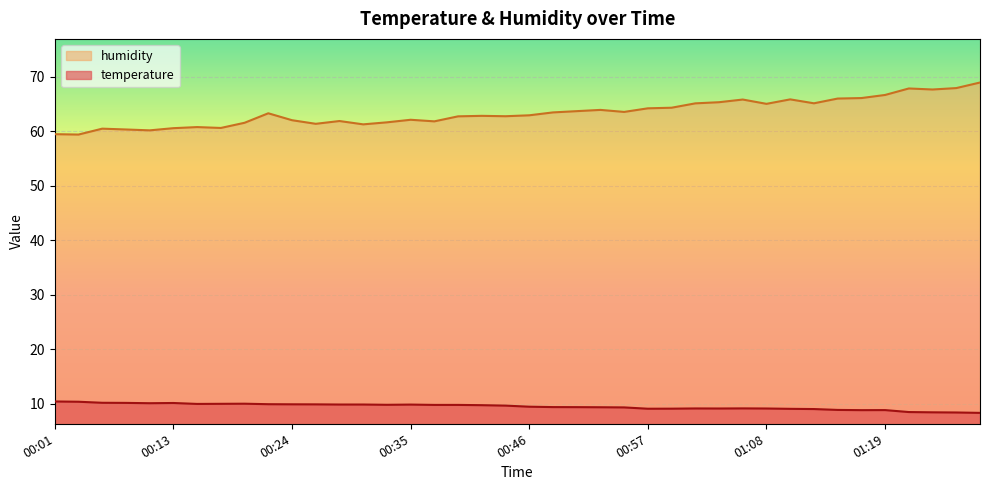

Reading left to right, what are all the values shown in this chart?

temperature: 00:01=10.4	00:04=10.4	00:06=10.2	00:08=10.2	00:10=10.1	00:13=10.2	00:15=10.0	00:17=10.0	00:19=10.0	00:22=9.9	00:24=9.9	00:26=9.9	00:28=9.9	00:31=9.9	00:33=9.8	00:35=9.9	00:37=9.8	00:39=9.8	00:42=9.8	00:44=9.7	00:46=9.5	00:48=9.4	00:50=9.4	00:53=9.4	00:55=9.3	00:57=9.1	00:59=9.1	01:01=9.2	01:04=9.1	01:06=9.2	01:08=9.1	01:10=9.1	01:12=9.0	01:15=8.9	01:17=8.8	01:19=8.8	01:27=8.5	01:35=8.4	01:37=8.4	01:39=8.3
humidity: 00:01=59.4	00:04=59.4	00:06=60.5	00:08=60.3	00:10=60.1	00:13=60.5	00:15=60.7	00:17=60.6	00:19=61.5	00:22=63.3	00:24=62.0	00:26=61.3	00:28=61.9	00:31=61.2	00:33=61.6	00:35=62.1	00:37=61.8	00:39=62.7	00:42=62.8	00:44=62.7	00:46=62.9	00:48=63.4	00:50=63.7	00:53=63.9	00:55=63.5	00:57=64.2	00:59=64.3	01:01=65.1	01:04=65.3	01:06=65.8	01:08=65.0	01:10=65.8	01:12=65.1	01:15=66.0	01:17=66.1	01:19=66.6	01:27=67.8	01:35=67.6	01:37=67.9	01:39=68.9